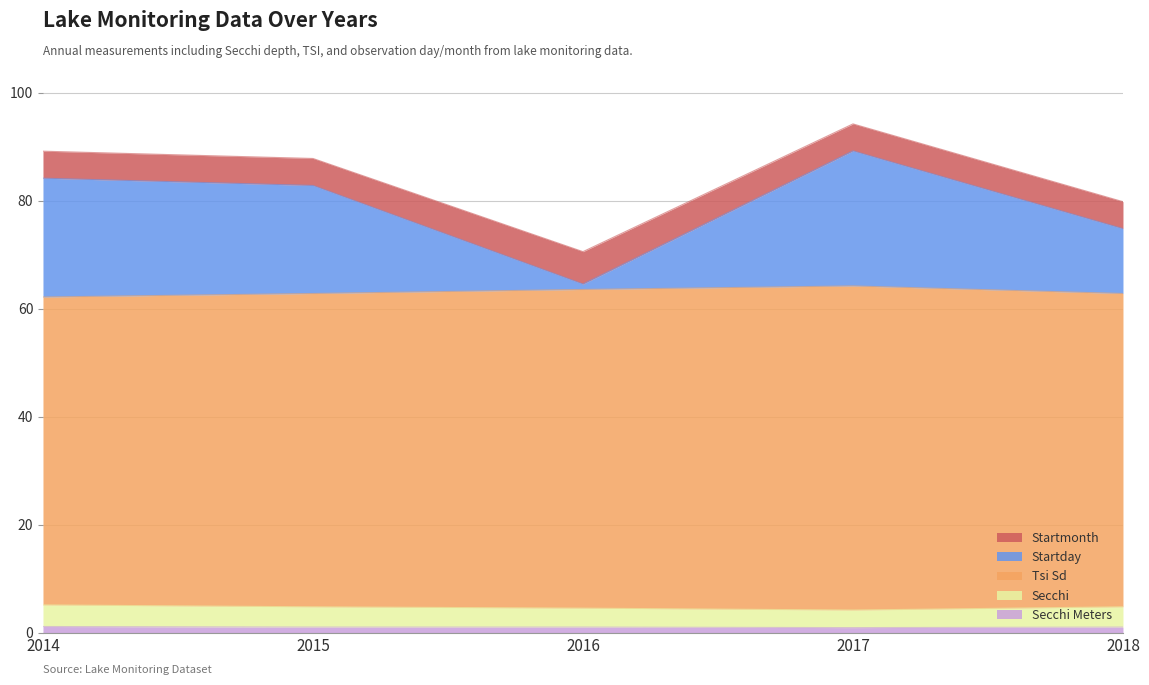

True or false: Tsi Sd and Secchi intersect in this chart.

False